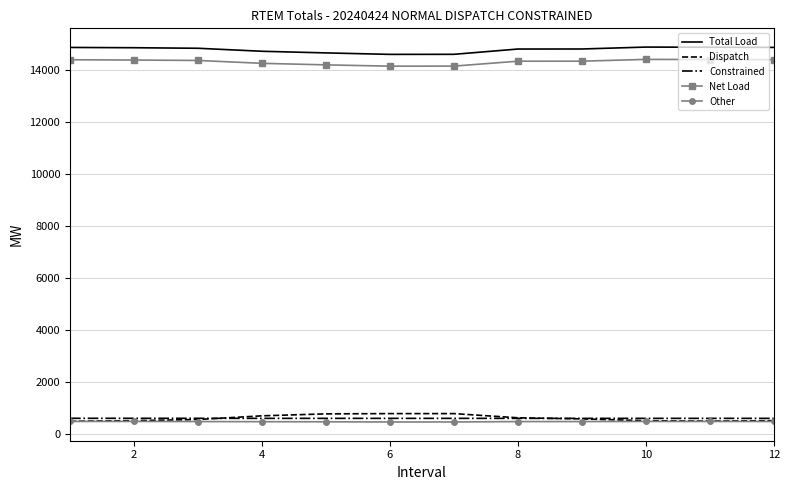

What is the smallest value displayed?

452.5